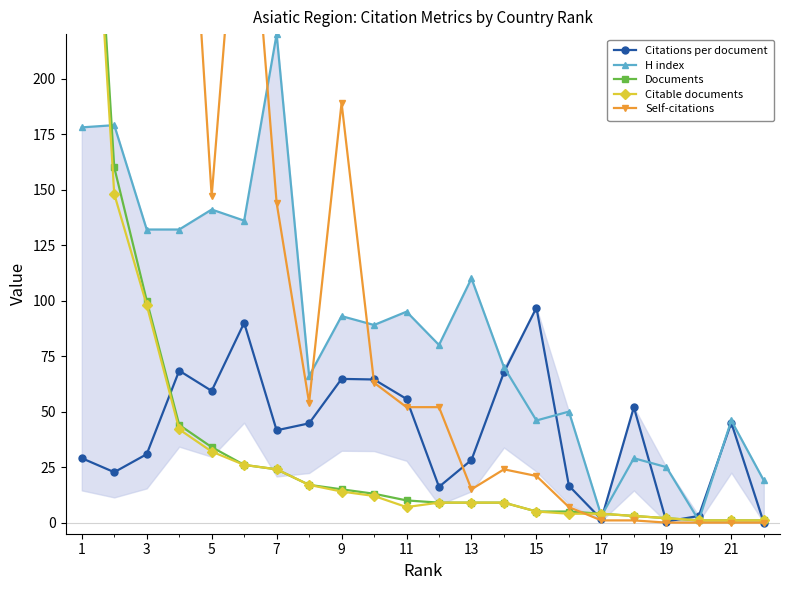

True or false: Citations per document has more than 0 interior local peaks.

True